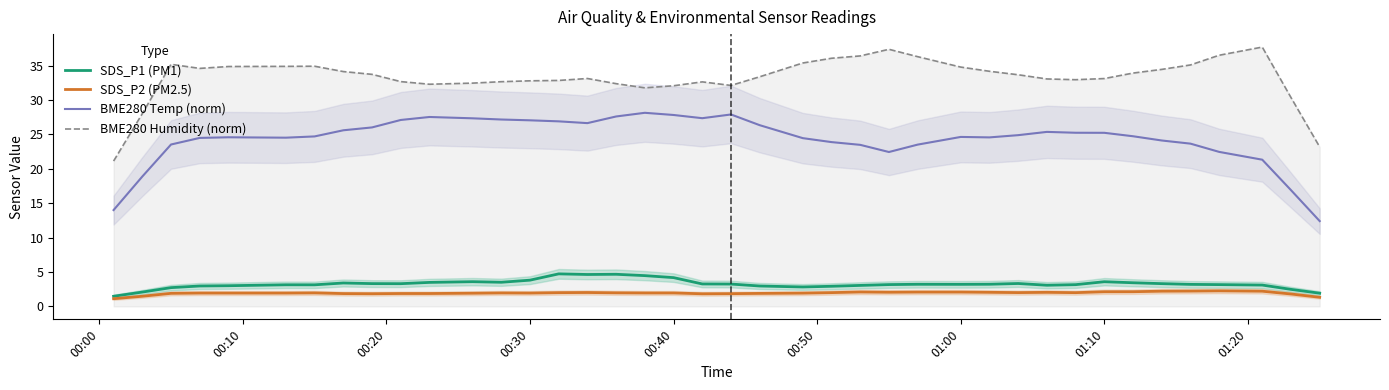

What is the average value of the BME280 Humidity (norm) series?

33.2